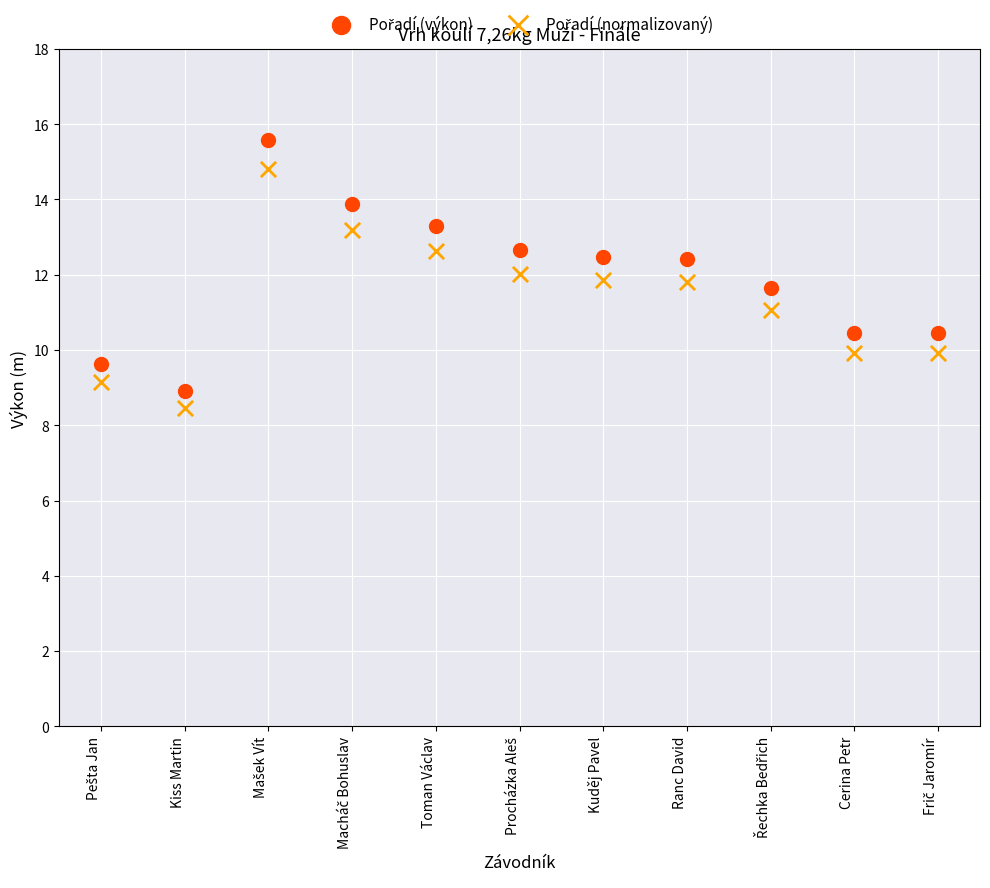

Across all data points, what is the range of Y values (max minus min)?

7.1